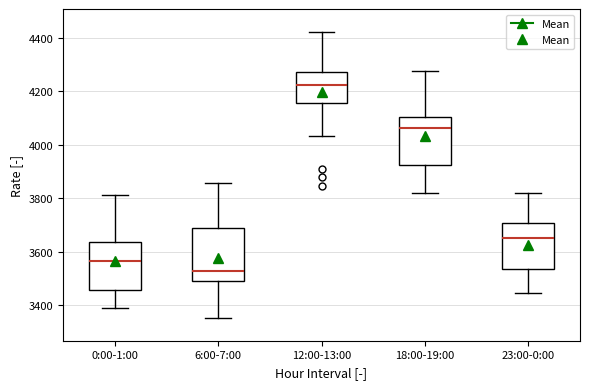

Where is the lower edge of the box for 12:00-13:00 on the y-axis? The values are not printed on the chart, so give them approximately, as read against the axis.

4160